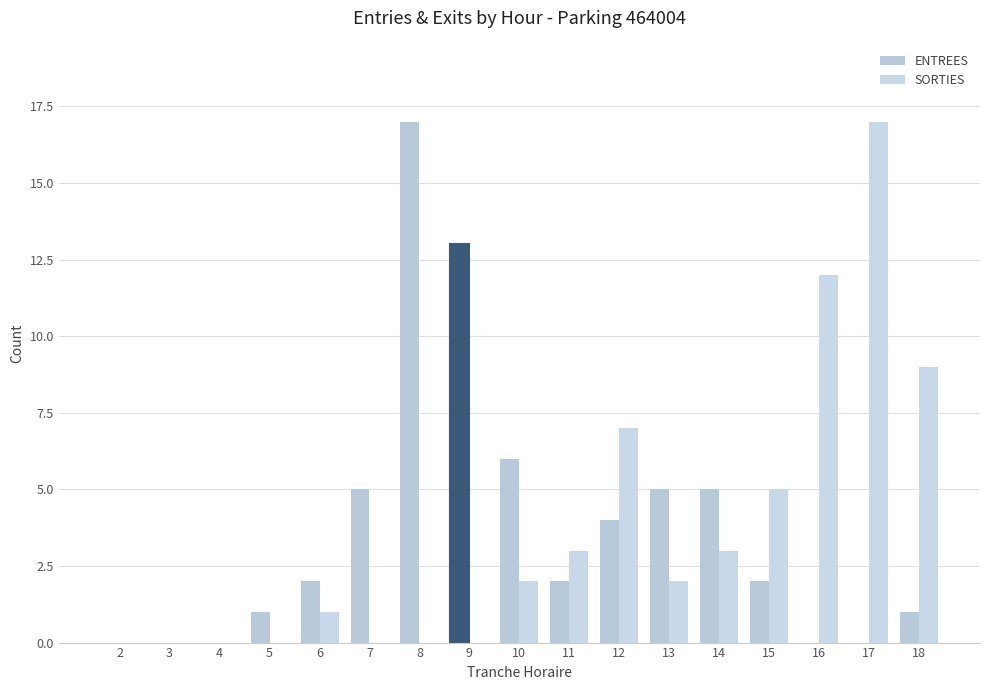

What is the difference between the second highest and minimum values in the ENTREES series?

13